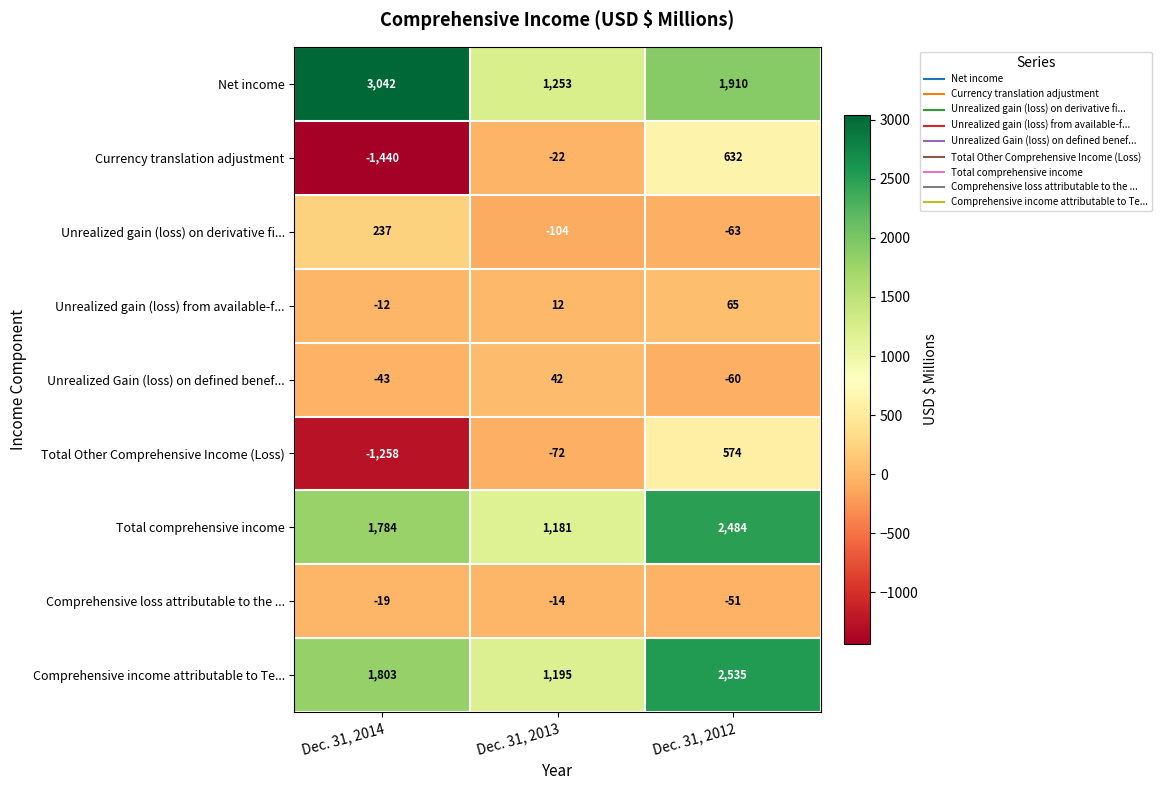

Which series has the largest total across all categories?

Net income